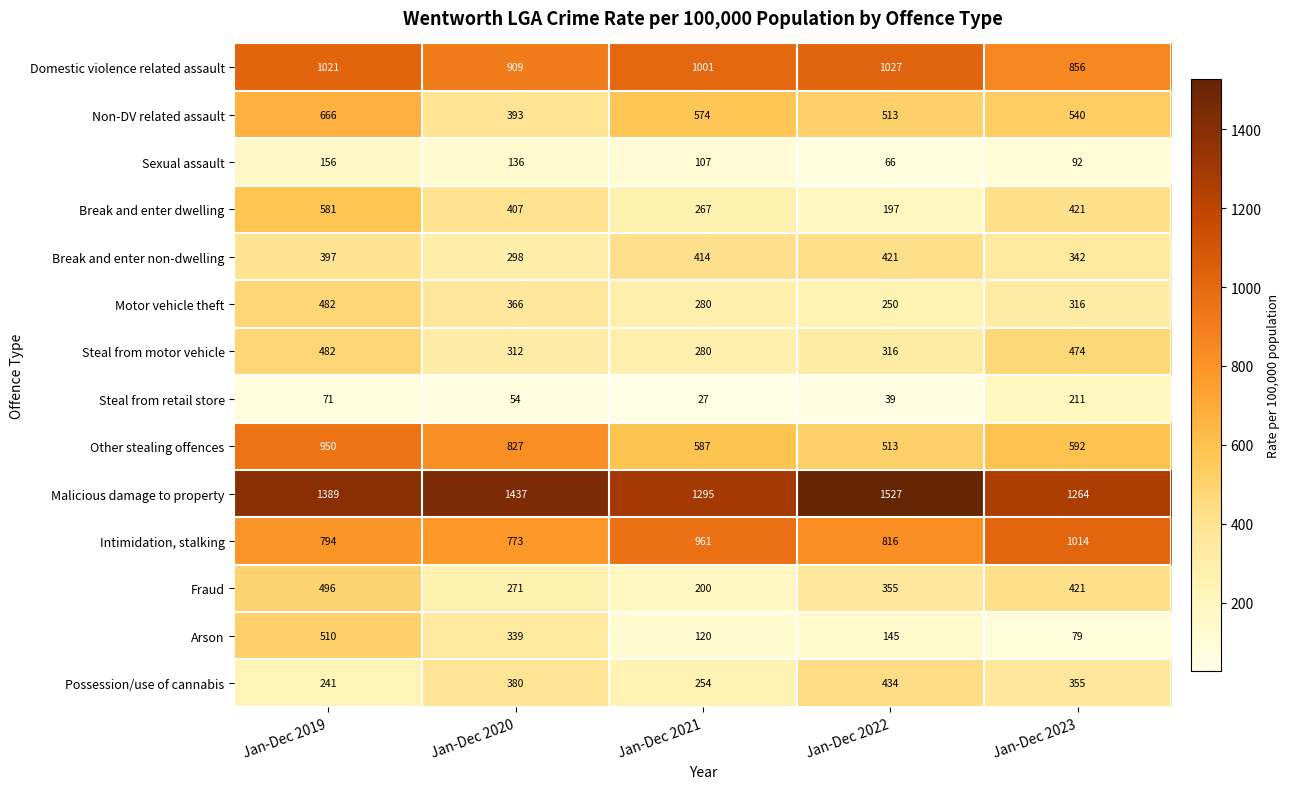

What is the maximum value shown in the chart?

1527